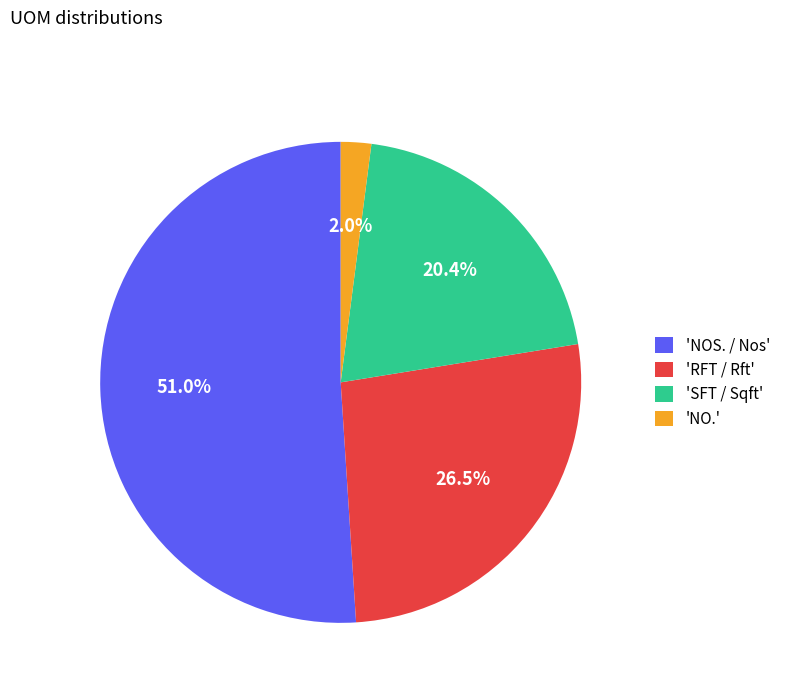

Which has a higher value, 'NOS. / Nos' or 'SFT / Sqft'?

'NOS. / Nos'